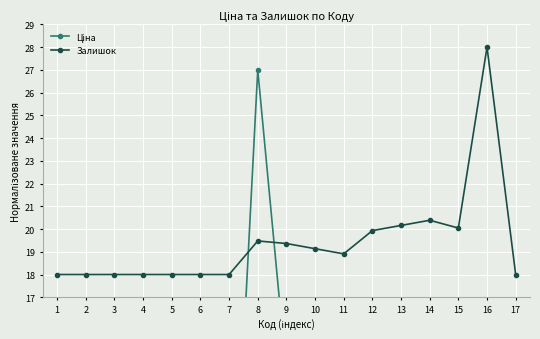

What are all the series names shown in the legend?

Ціна, Залишок